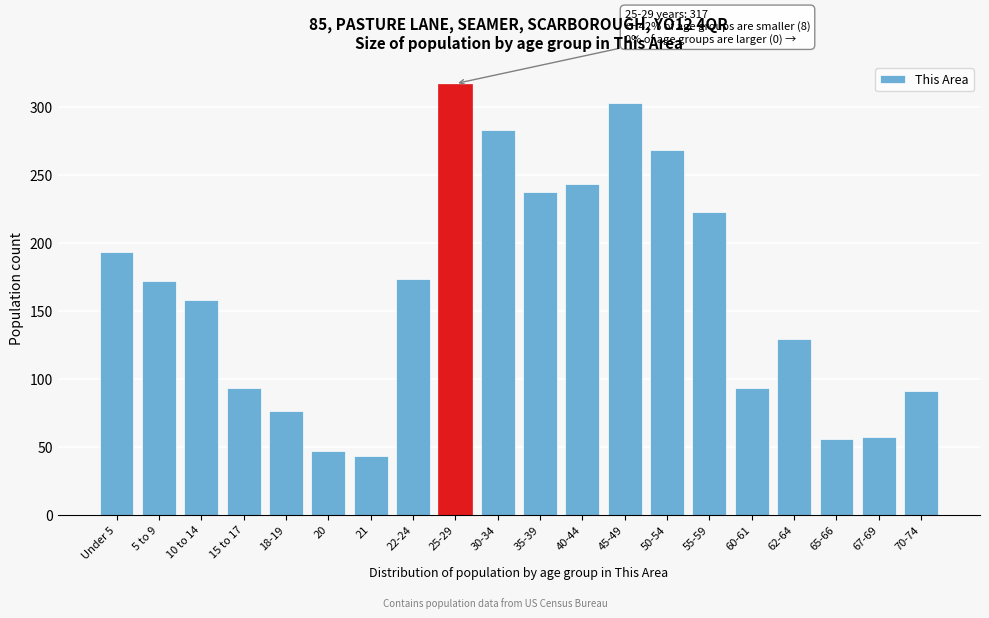

What position from the right is 21?

14